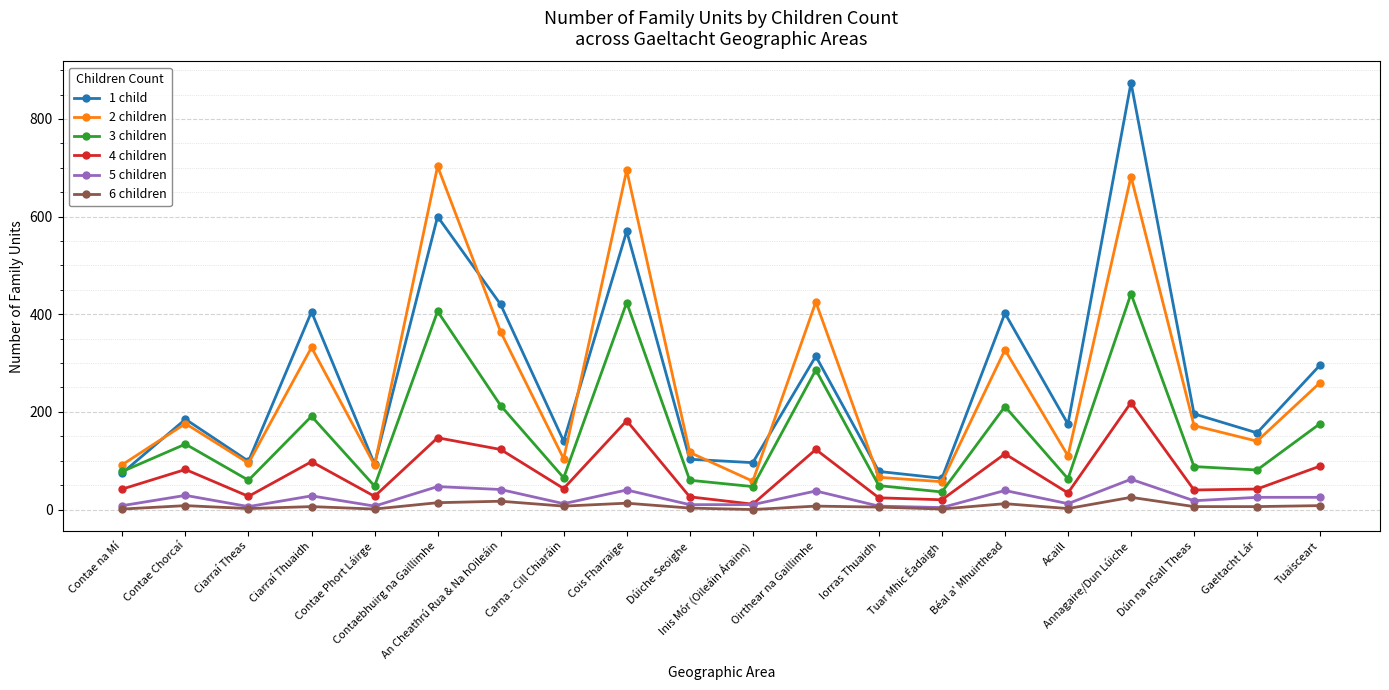

Rank the series by their maximum value, from lowest to highest.

6 children, 5 children, 4 children, 3 children, 2 children, 1 child